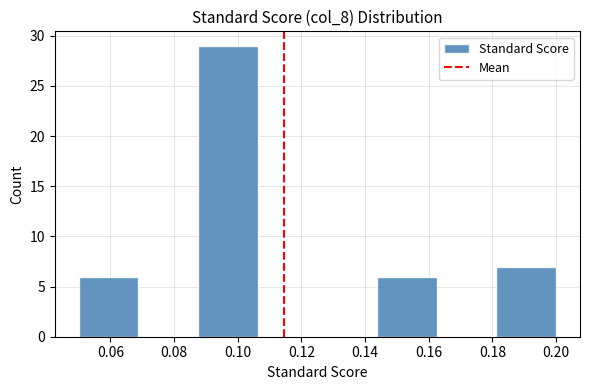

Reading left to right, transcribe this chart: for each bar, give the range it covers on the x-axis and its height. Neither the bar edges nor the heights are printed on the chart, so give them approximately, as read against the axes.

0.050 to 0.068: 6
0.068 to 0.088: 0
0.088 to 0.106: 29
0.106 to 0.126: 0
0.126 to 0.144: 0
0.144 to 0.162: 6
0.162 to 0.182: 0
0.182 to 0.200: 7